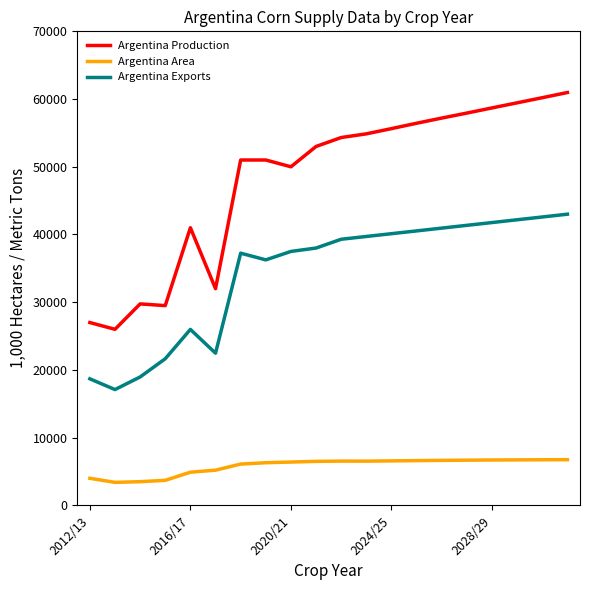

What is the maximum value for Argentina Production?

60966